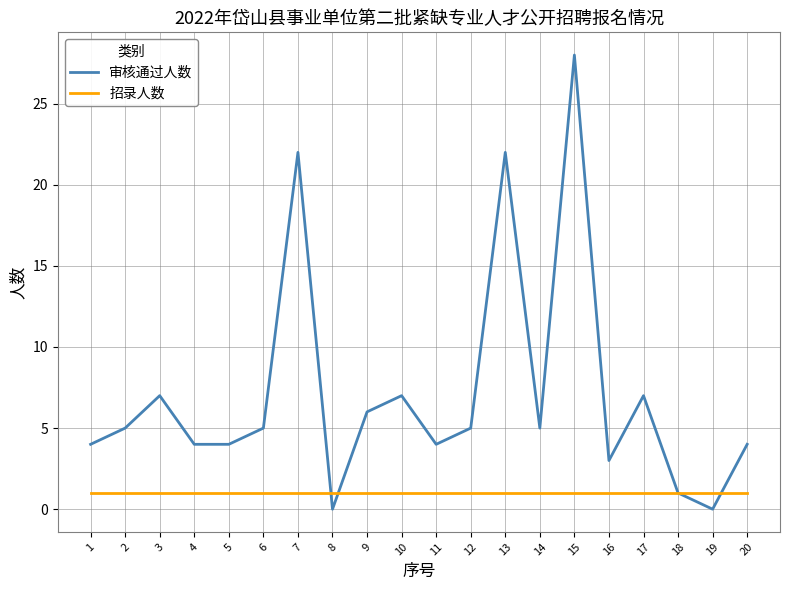

Rank the series at 17 from highest to lowest value.

审核通过人数, 招录人数